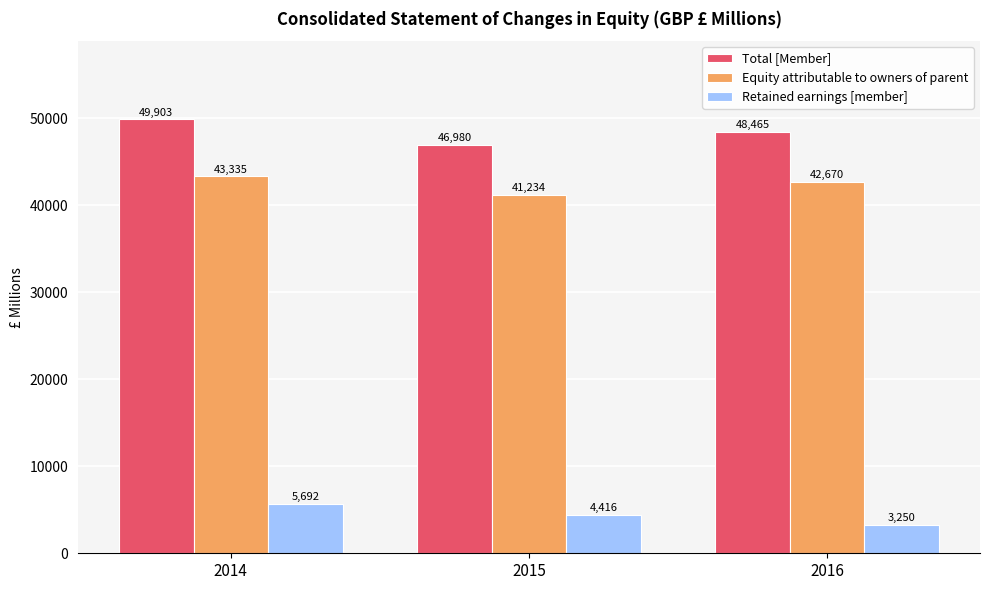

Reading left to right, extract all data points from this chart.

Total [Member]: 2014=49903	2015=46980	2016=48465
Equity attributable to owners of parent: 2014=43335	2015=41234	2016=42670
Retained earnings [member]: 2014=5692	2015=4416	2016=3250